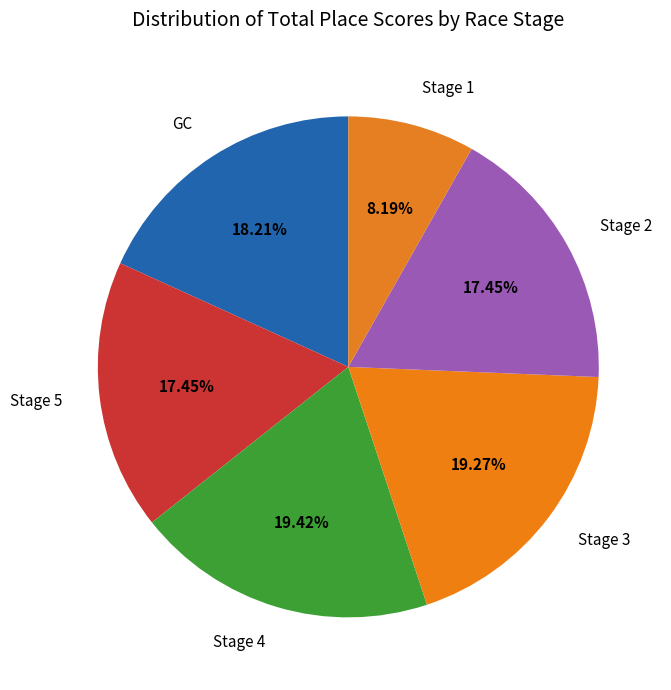

Count the number of slices in the pie.

6